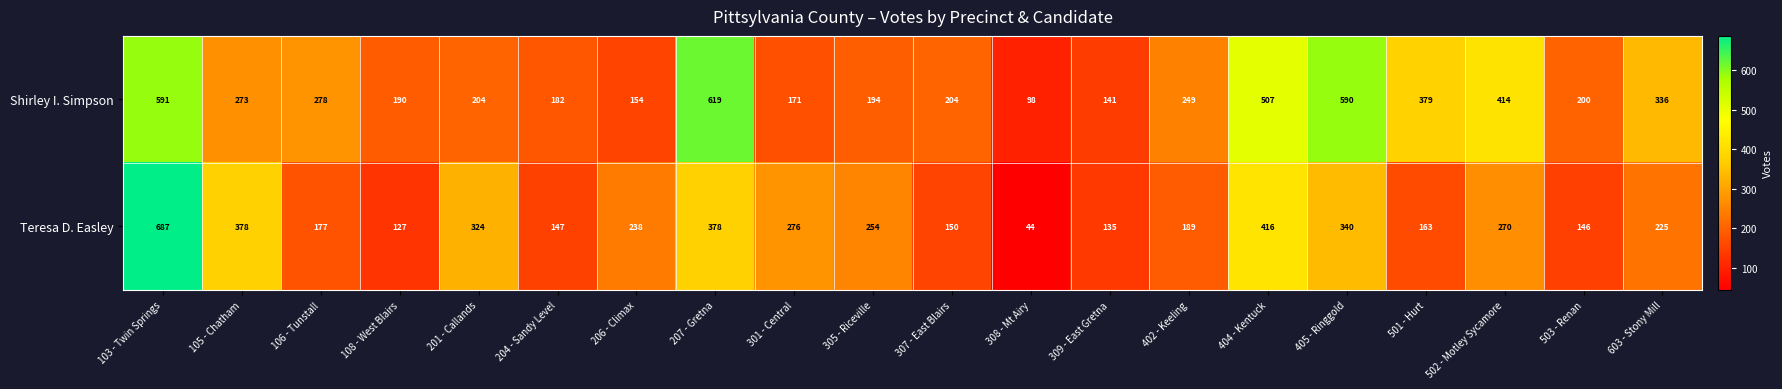

What is the spread (max minus min) of values at 206 - Climax?

84